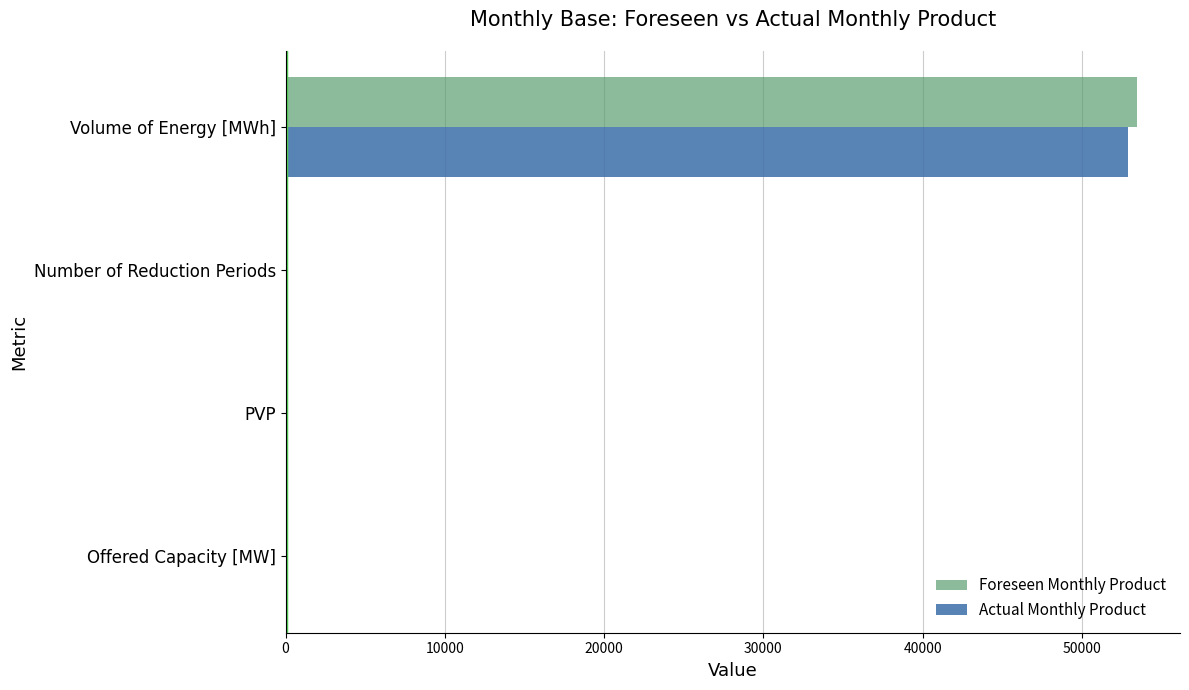

The value of Actual Monthly Product at Volume of Energy [MWh] is 52888.0. True or false?

True